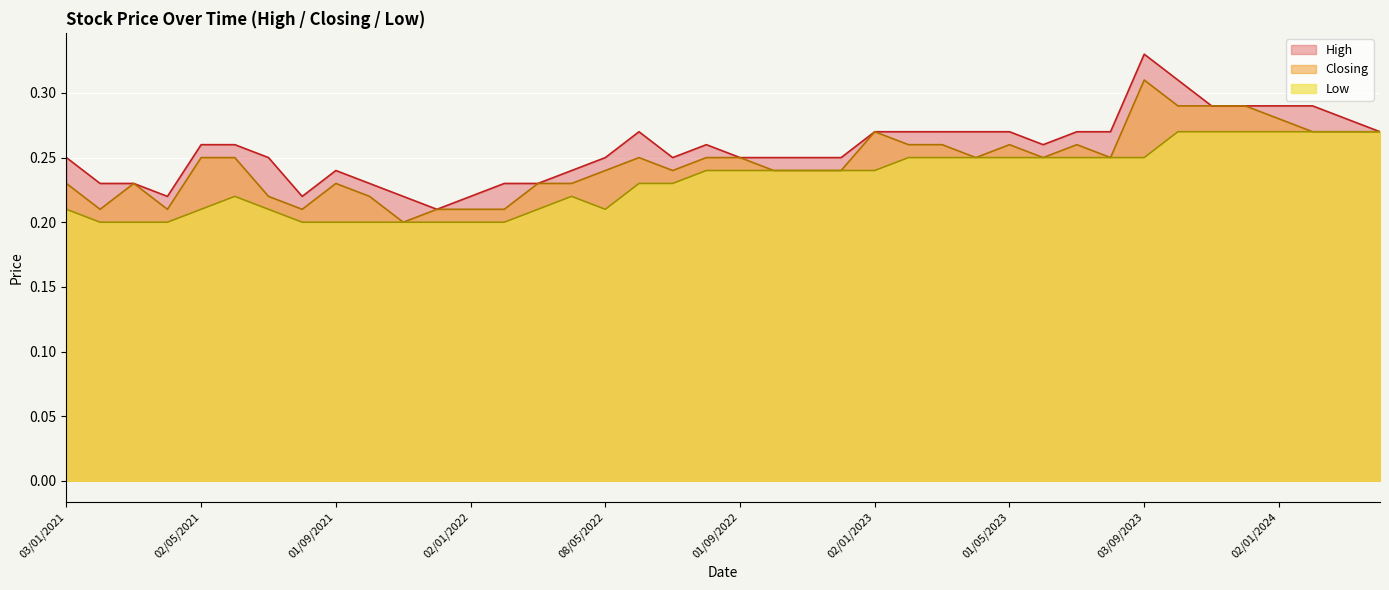

Does the chart display data point markers on the line(s)?

No